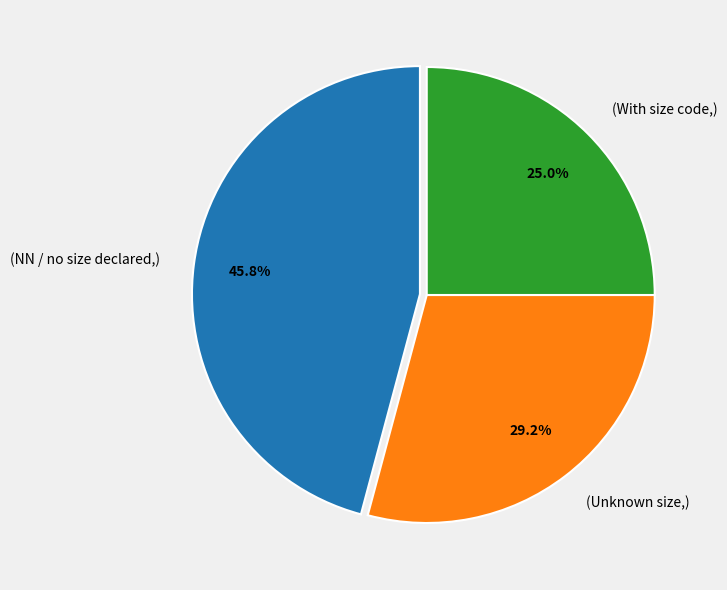

Rank the categories by value from highest to lowest.

(NN / no size declared,), (Unknown size,), (With size code,)